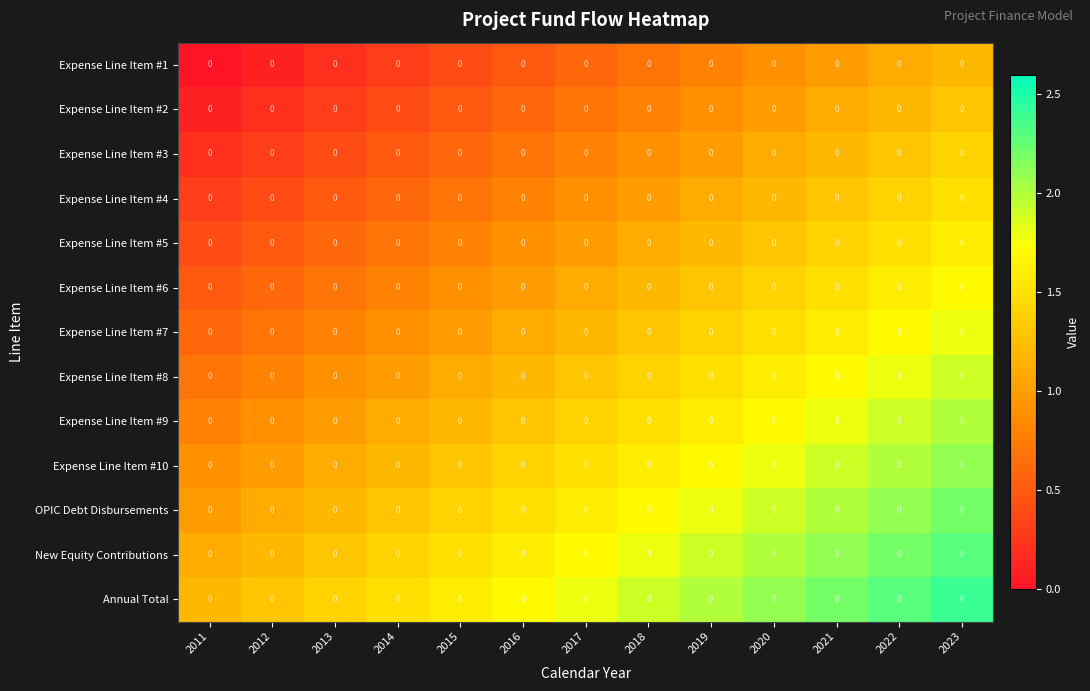

What is the minimum value for Expense Line Item #9?

0.8